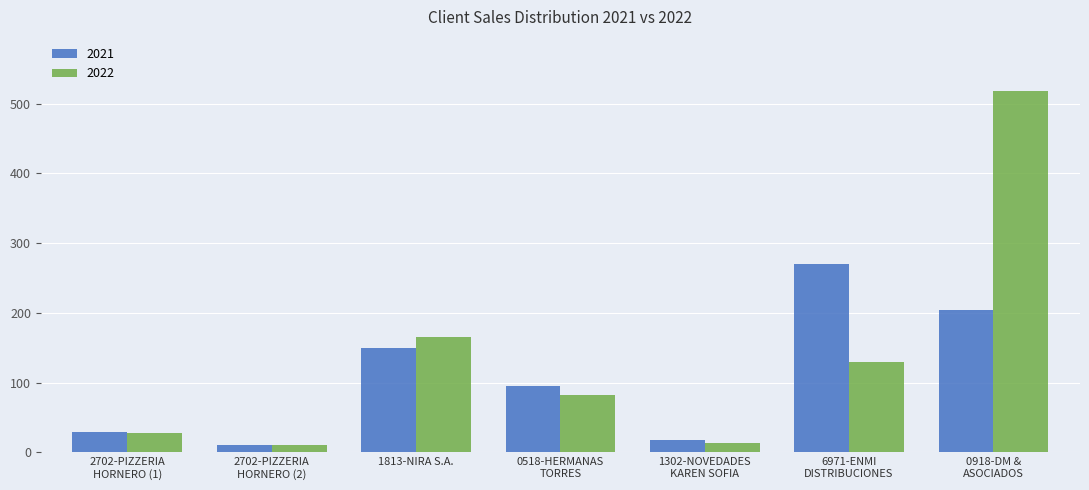

What is the total value across all series at 2702-PIZZERIA
HORNERO (1)?

57.4